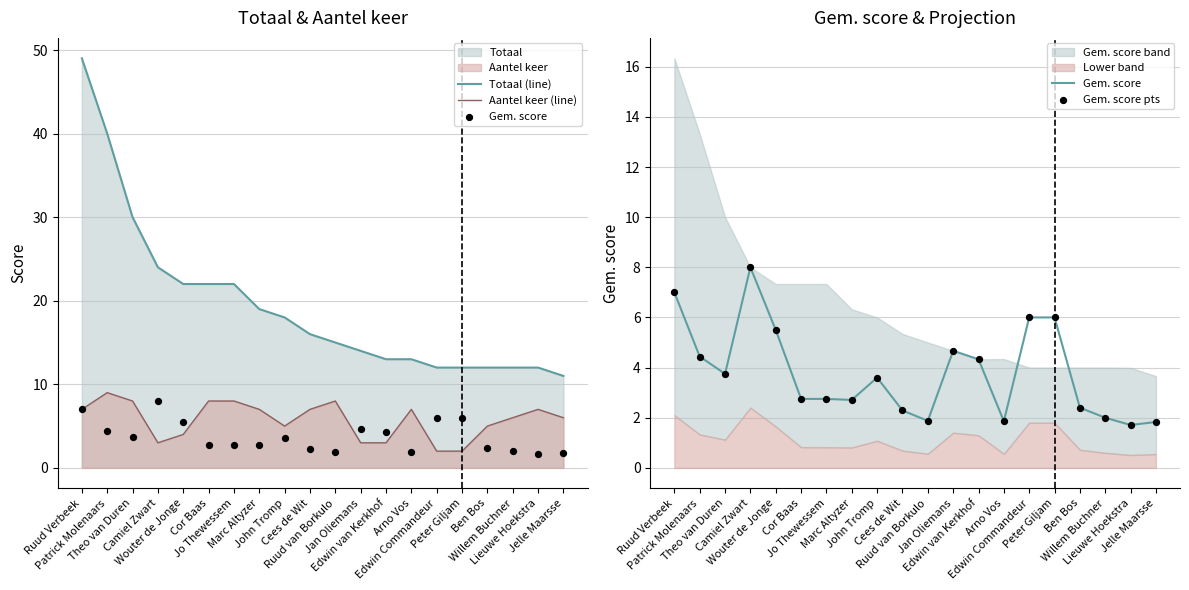

Is the value of Aantel keer (line) at Jo Thewessem greater than the value of Gem. score at Theo van Duren?

Yes